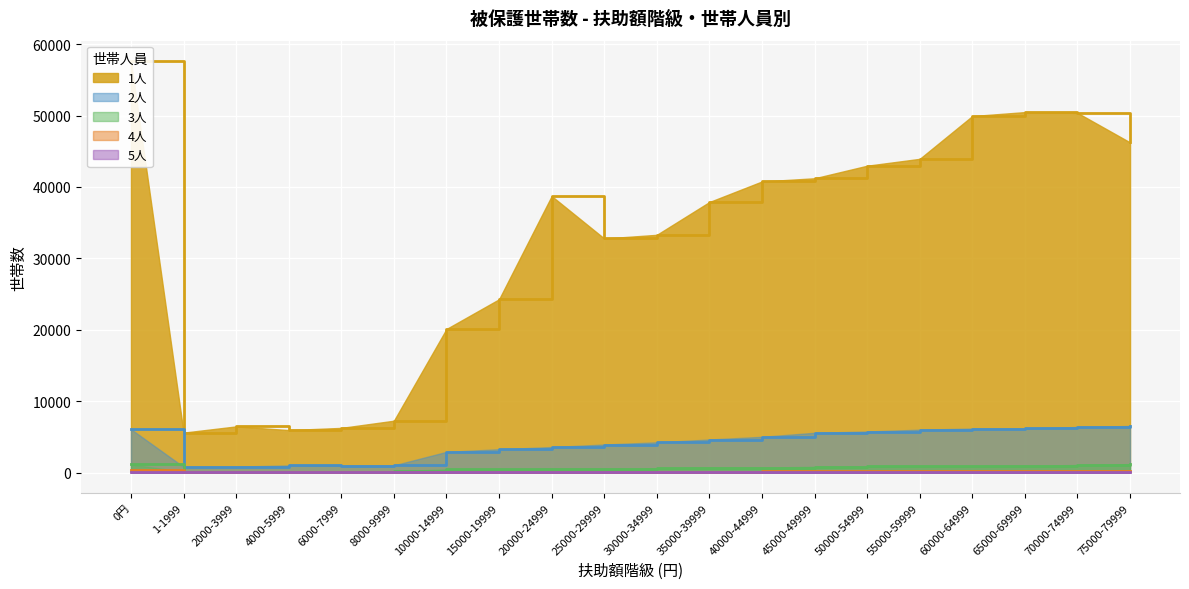

What position from the right is 1-1999?

19